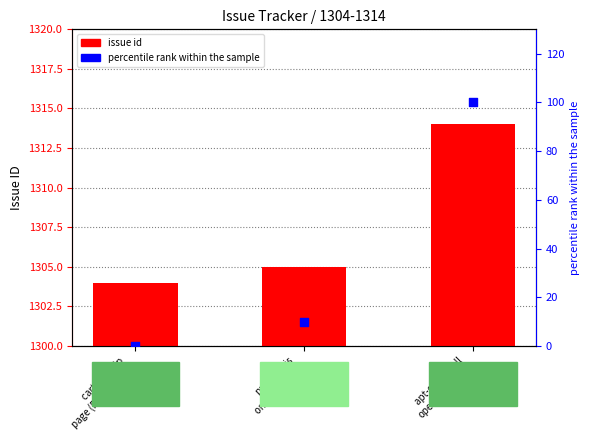

Which series contains the highest Y value?

issue id